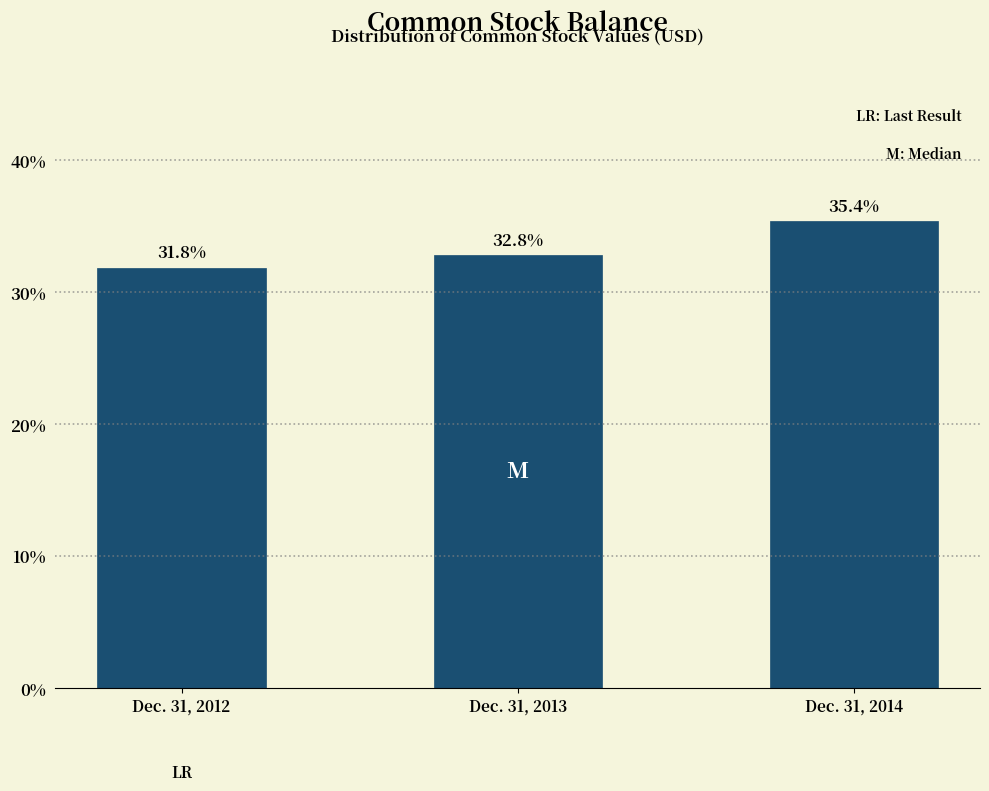

Reading left to right, what are all the values shown in this chart?

Dec. 31, 2012=31.8	Dec. 31, 2013=32.8	Dec. 31, 2014=35.4